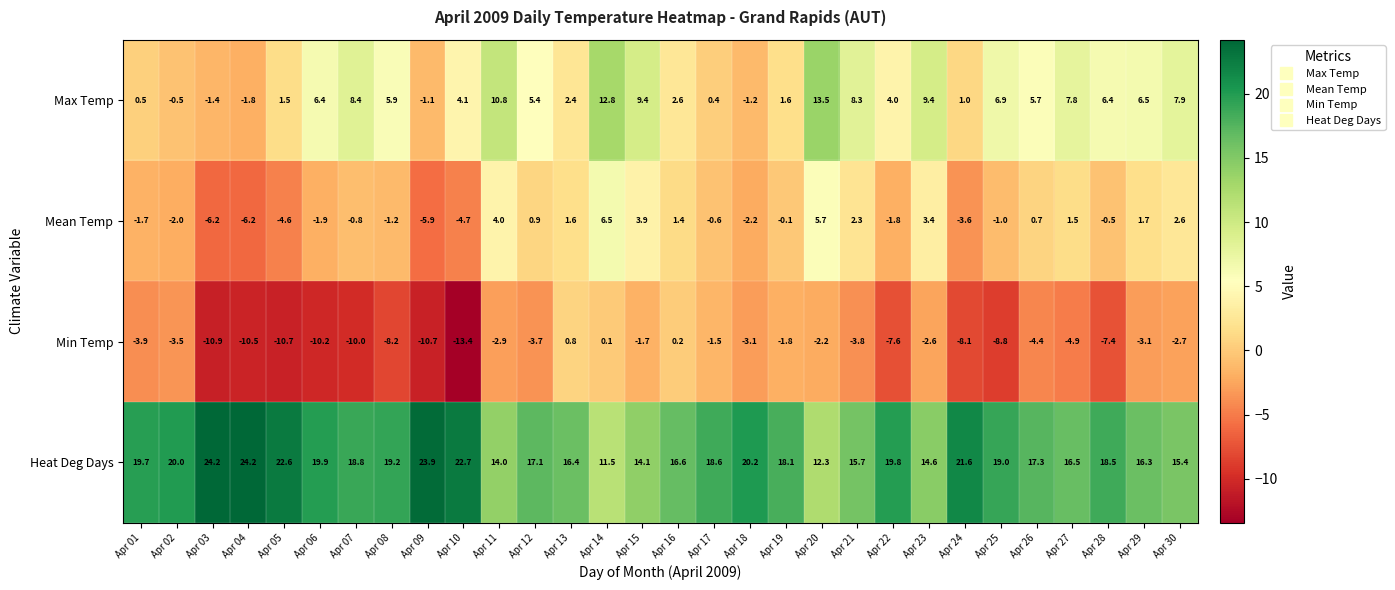

What is the minimum value shown in the chart?

-13.4